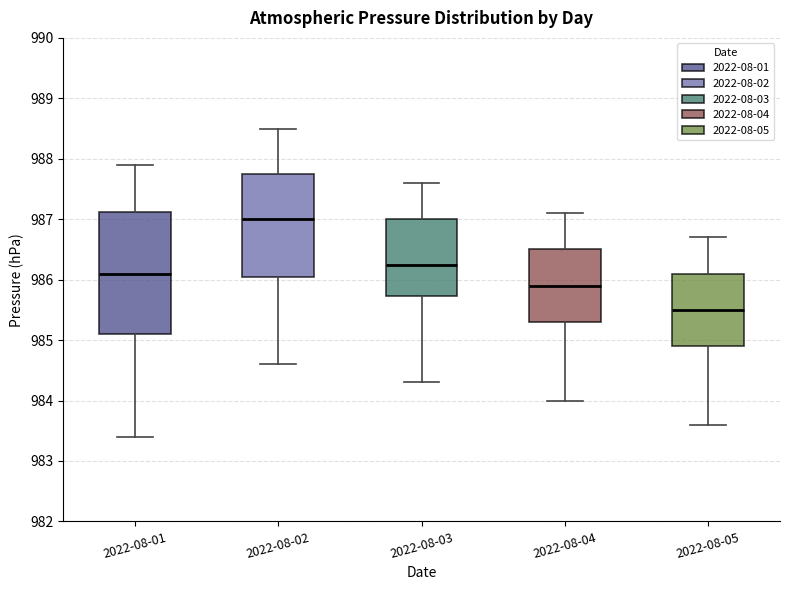

Reading left to right, transcribe this box plot: for each box, give where its median line is, the range the box spans, and where its two whiskers end, as read against the y-axis. The values are not printed on the chart, so give them approximately, as read against the axis.

2022-08-01: median 986.1, box 985.1 to 987.1, whiskers 983.4 to 987.9
2022-08-02: median 987.0, box 986.1 to 987.8, whiskers 984.6 to 988.5
2022-08-03: median 986.3, box 985.7 to 987.0, whiskers 984.3 to 987.6
2022-08-04: median 985.9, box 985.3 to 986.5, whiskers 984.0 to 987.1
2022-08-05: median 985.5, box 984.9 to 986.1, whiskers 983.6 to 986.7